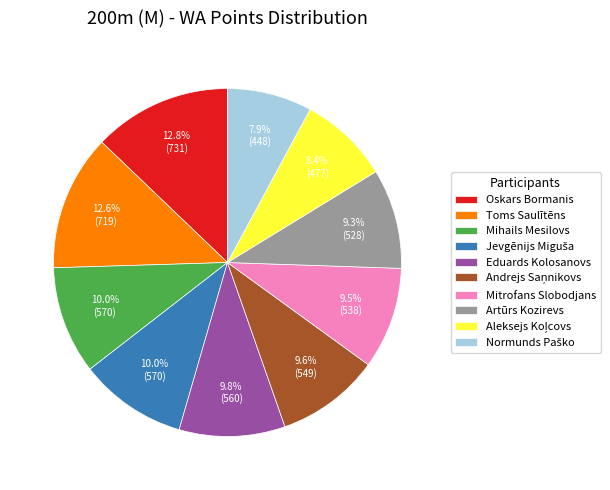

Approximately how many times larger is the value at Eduards Kolosanovs compared to Toms Saulītēns?

0.8